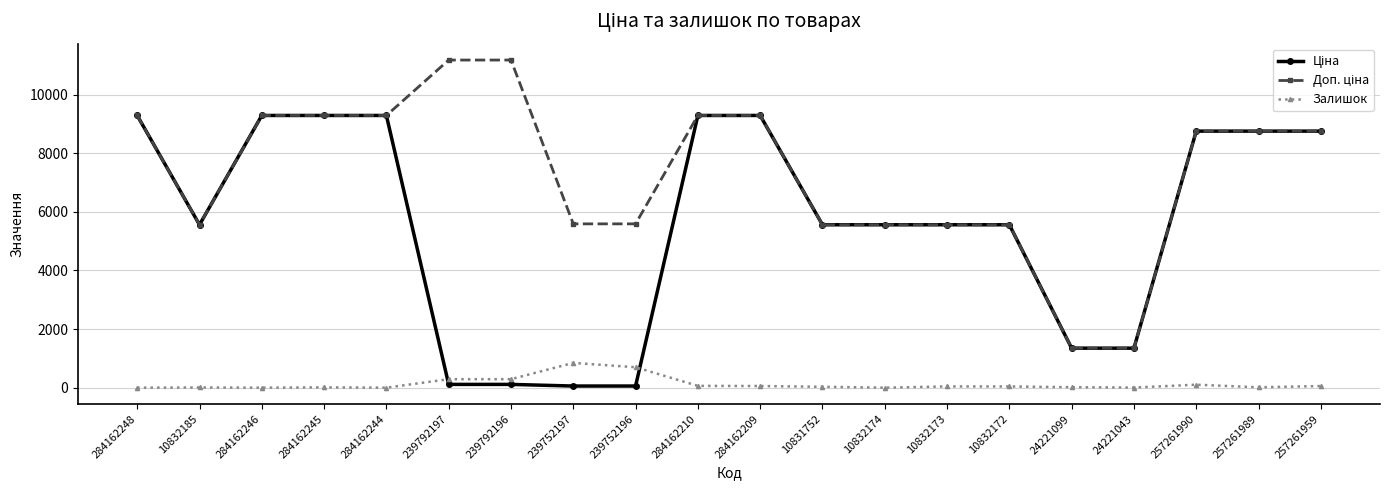

At how many categories does at least one series exceed 3788?

18